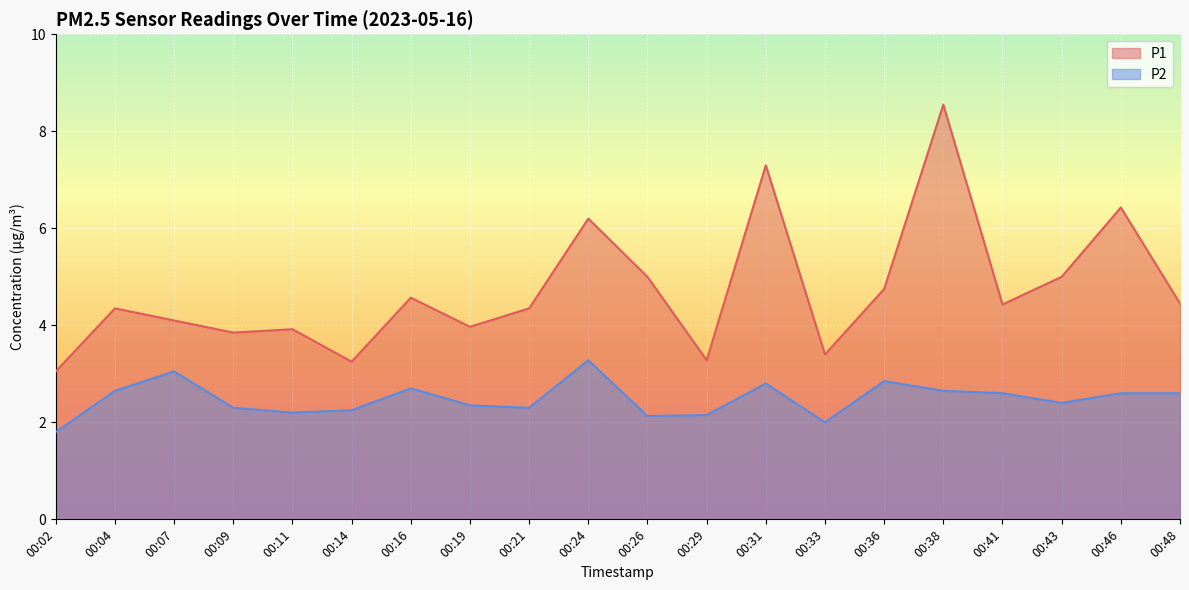

Where does the P1 series first go above 4?

00:04